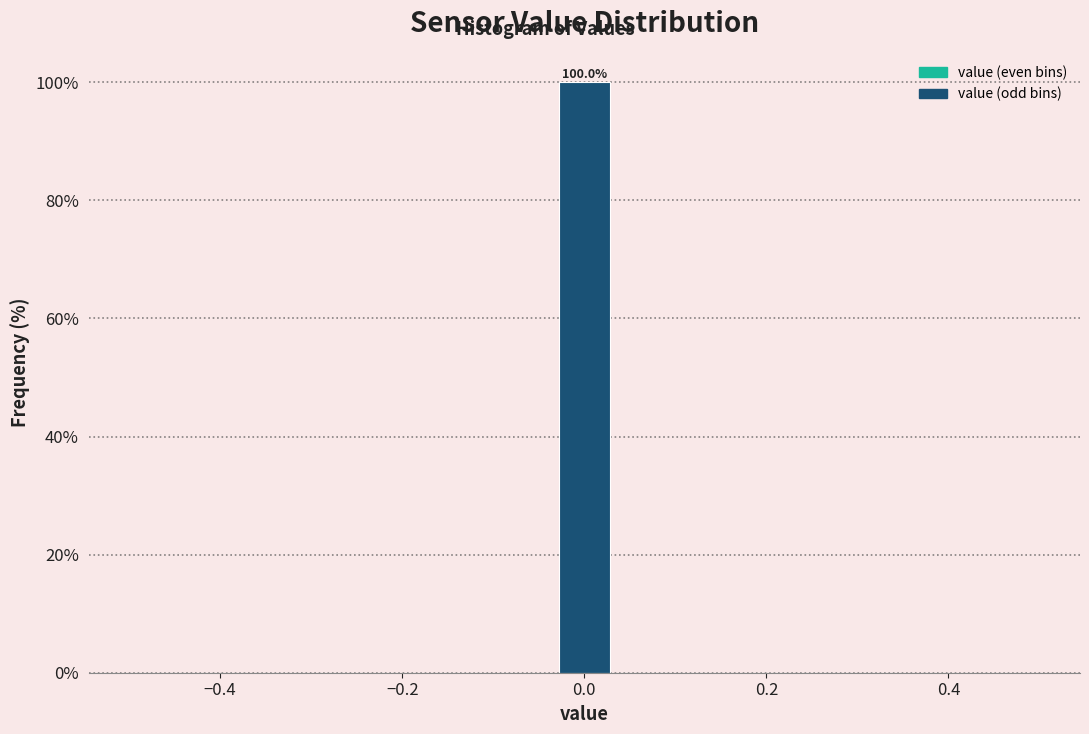

Read against the x-axis, roughly where is the centre of the tallest bar?

0.00